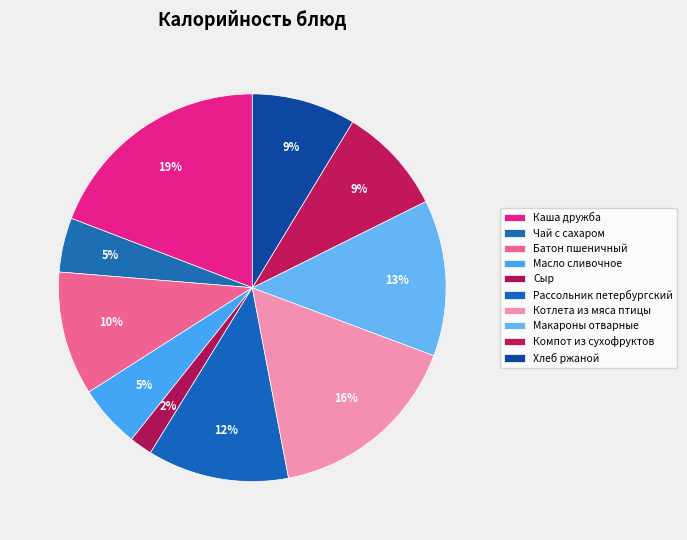

How many segments does this pie chart have?

10